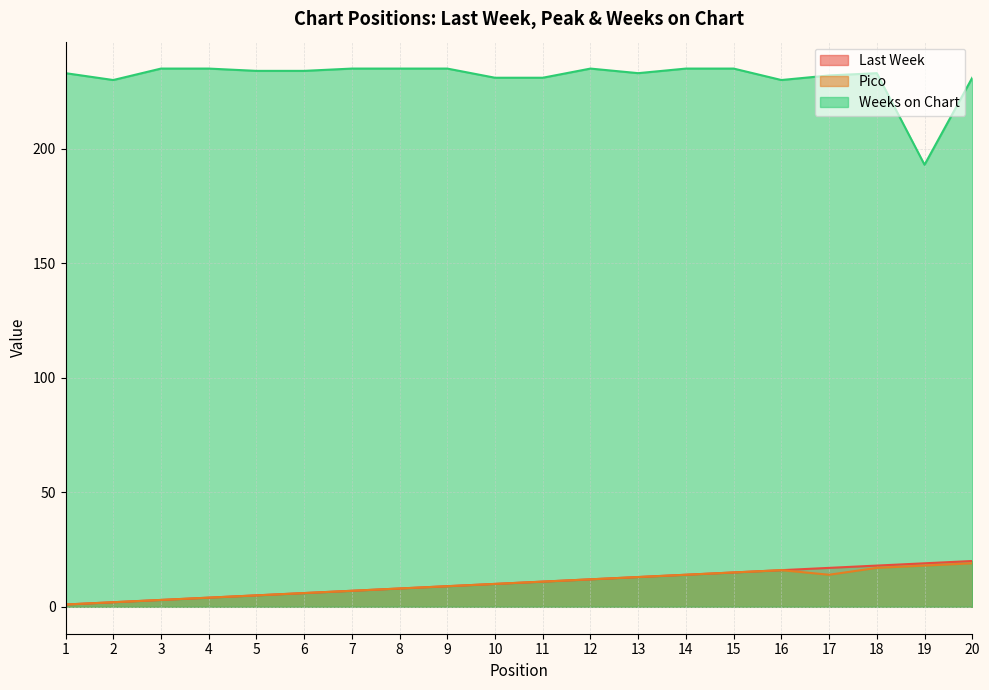

What is the average value of the Weeks on Chart series?

231